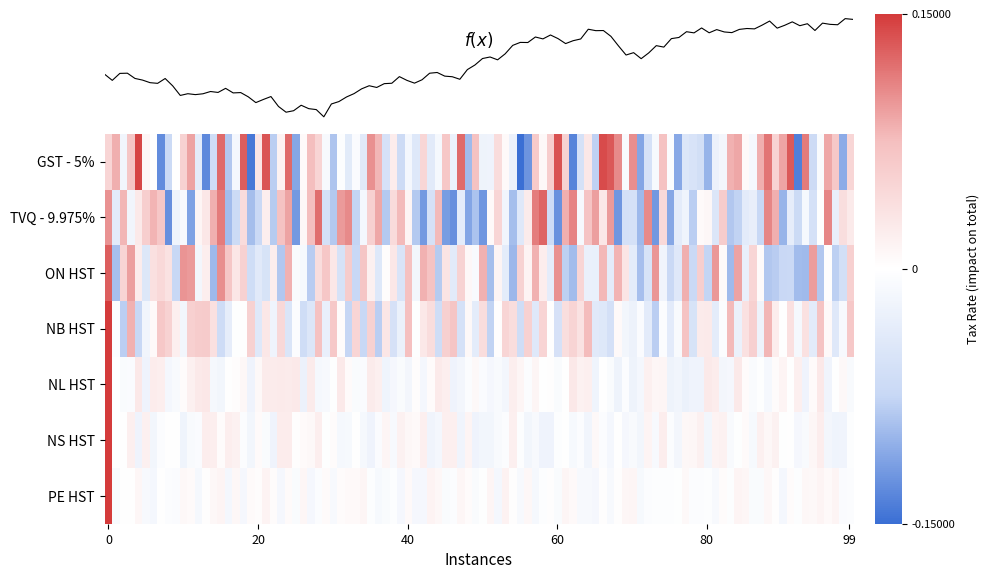

Between 5 and 13, which series saw the biggest shift?

GST - 5%